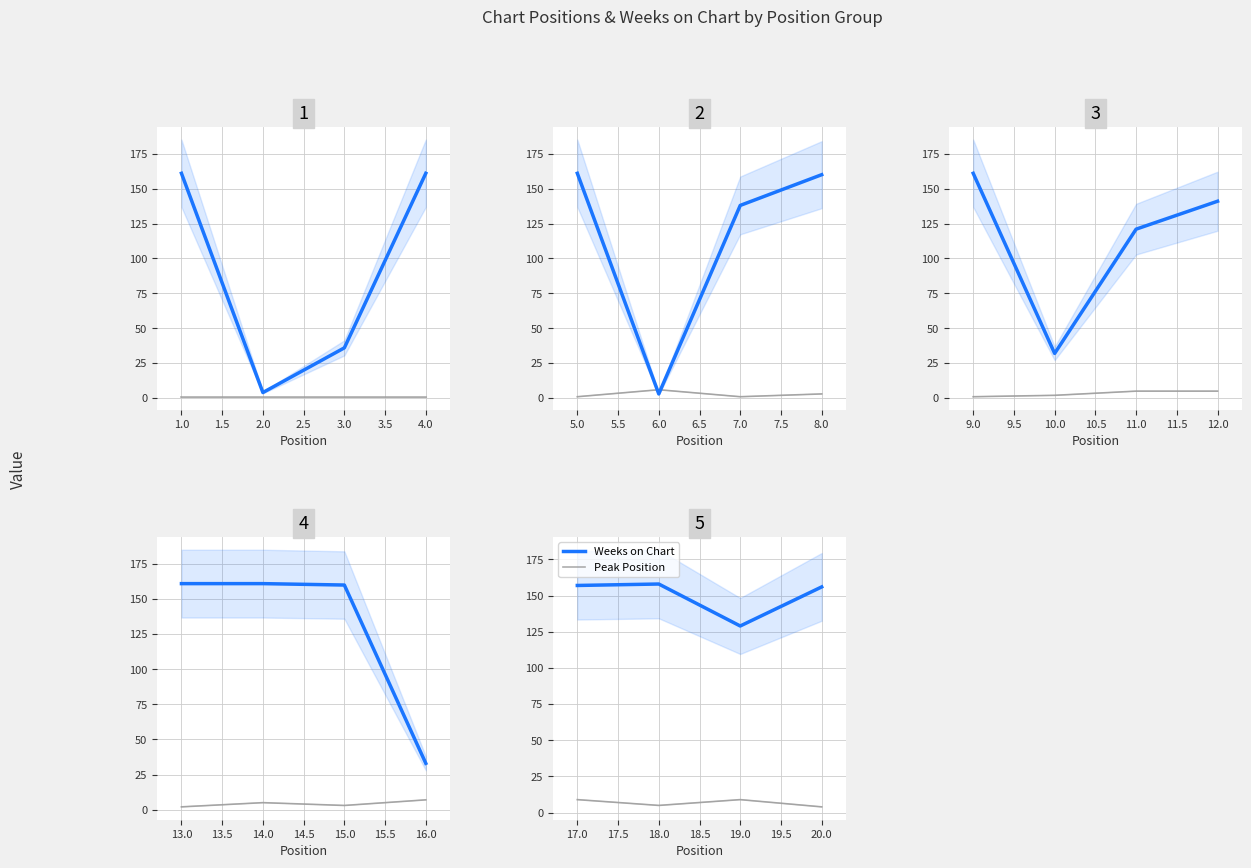

True or false: Weeks on Chart and Peak Position intersect in this chart.

False